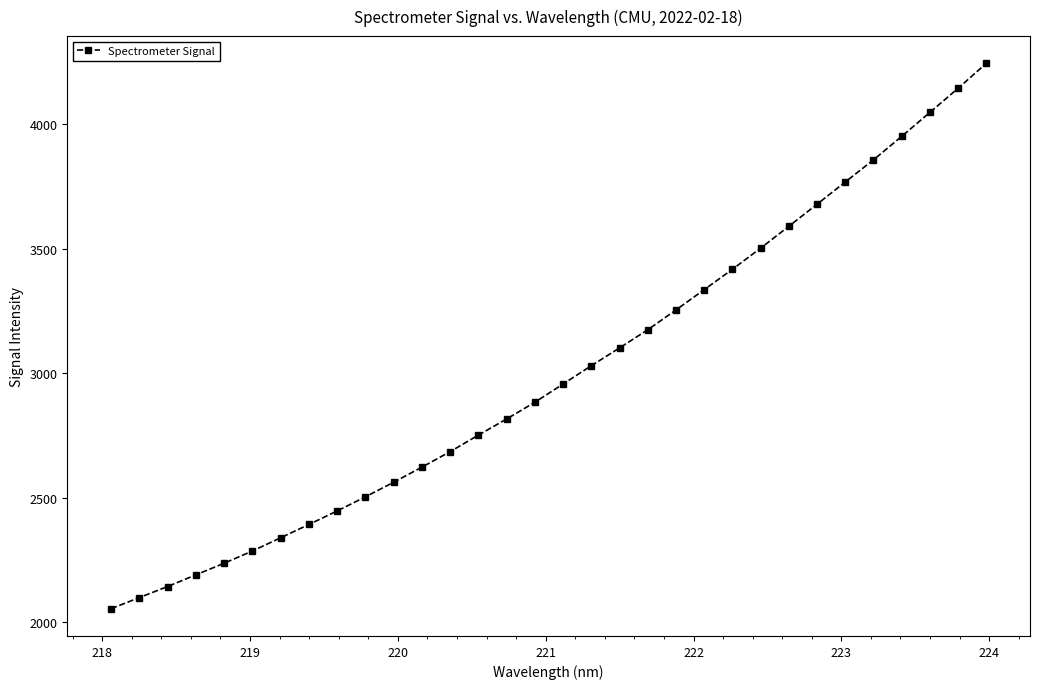

How many data points are above 2956?

16